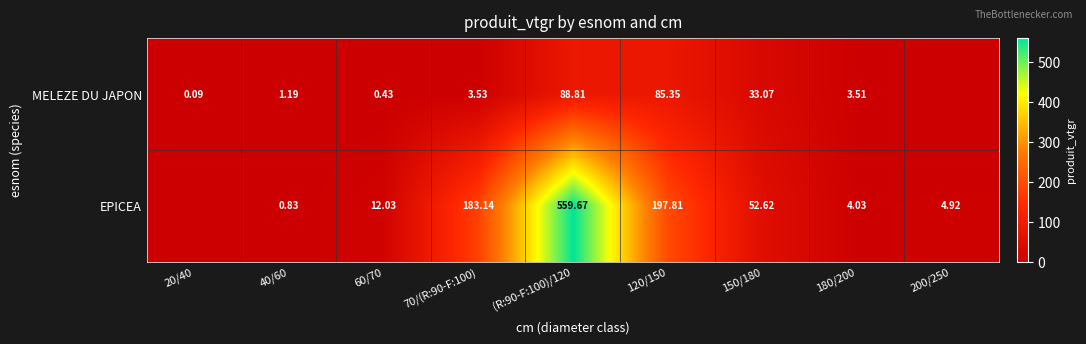

Is the value of EPICEA at 200/250 greater than the value of MELEZE DU JAPON at (R:90-F:100)/120?

No